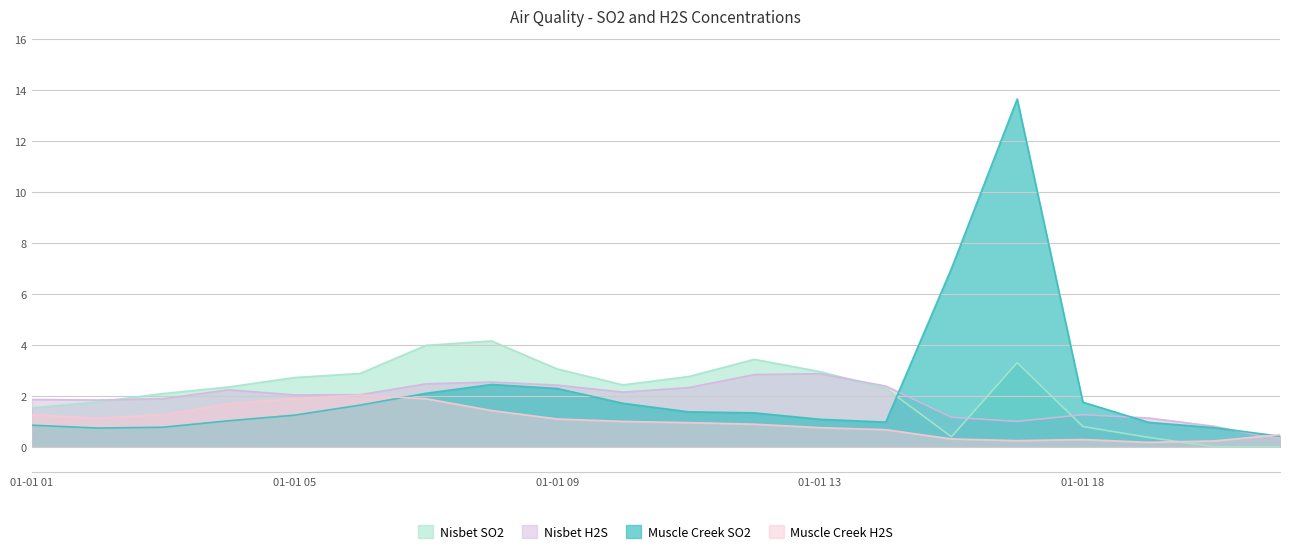

At which category is the sum across all series the highest?

2019-01-01 16:00